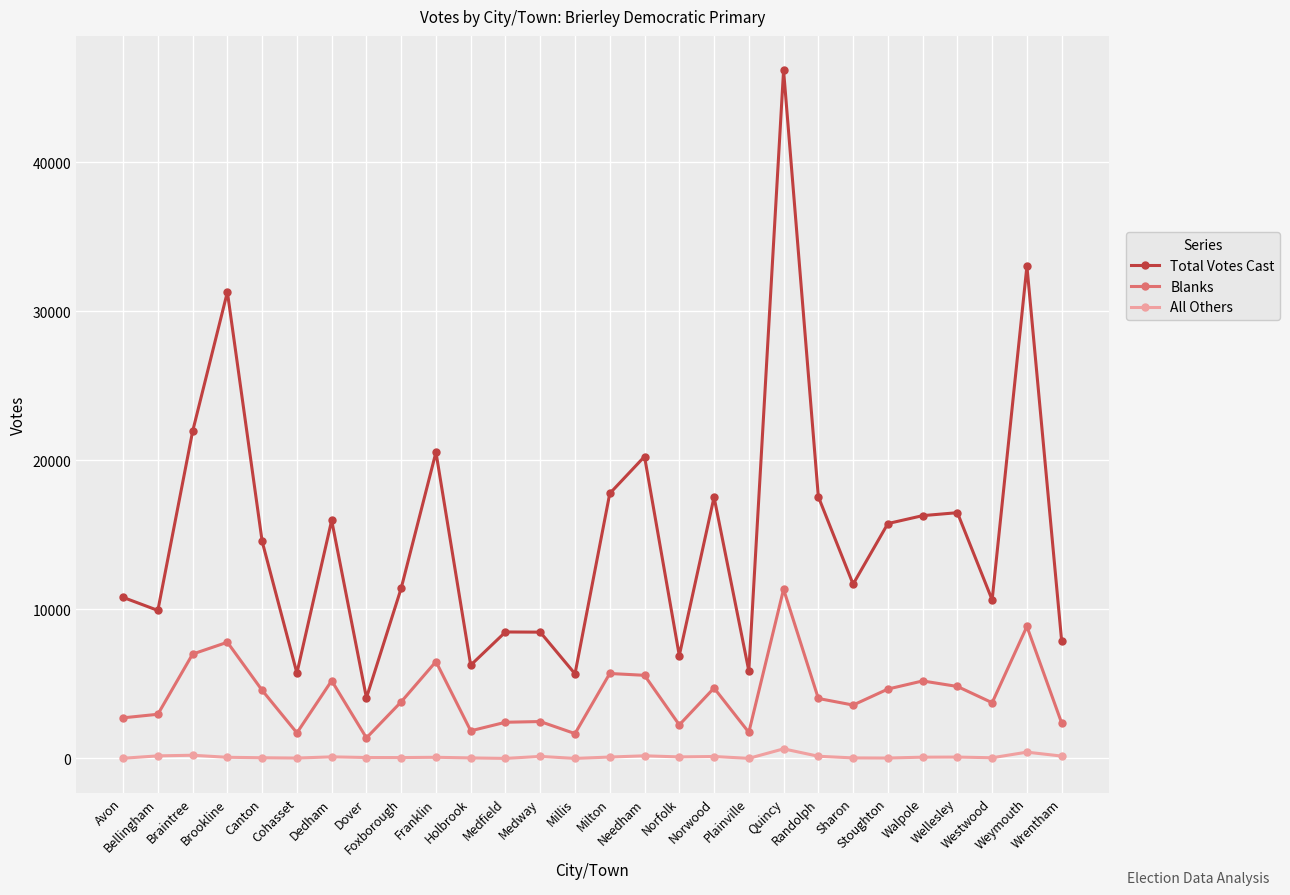

Which series changed the most between Bellingham and Sharon?

Total Votes Cast